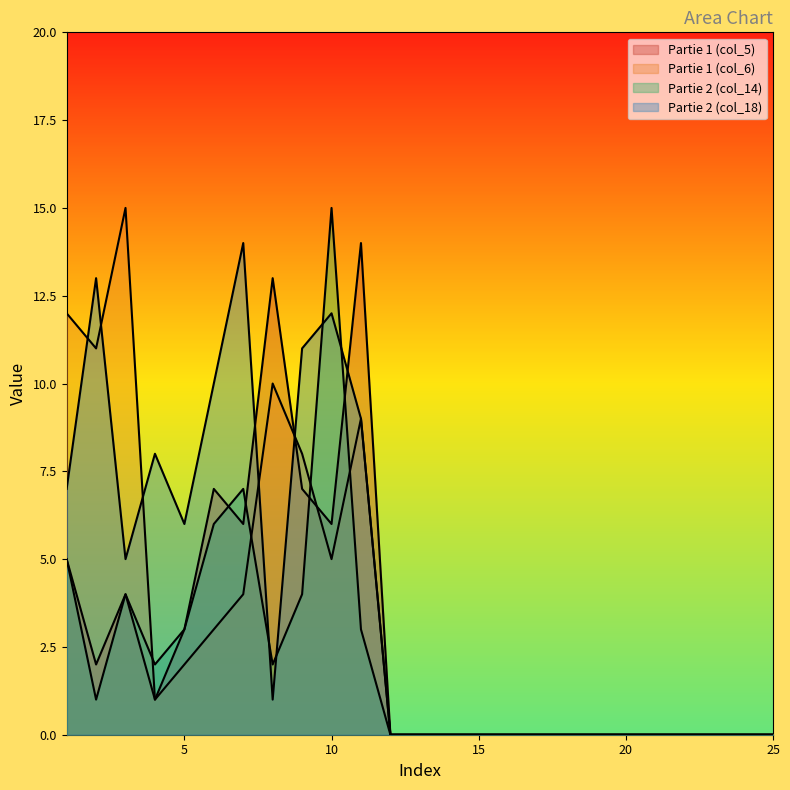

How many positive values does the Partie 1 (col_6) series have?

11